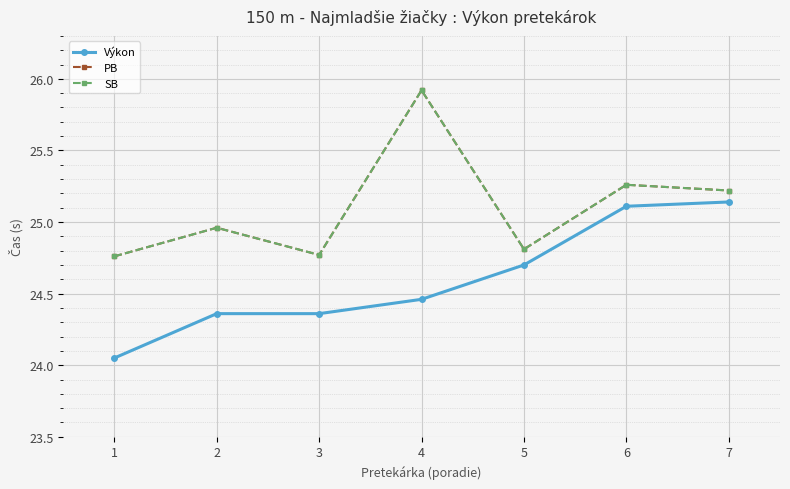

At which label does PB reach its minimum?

1